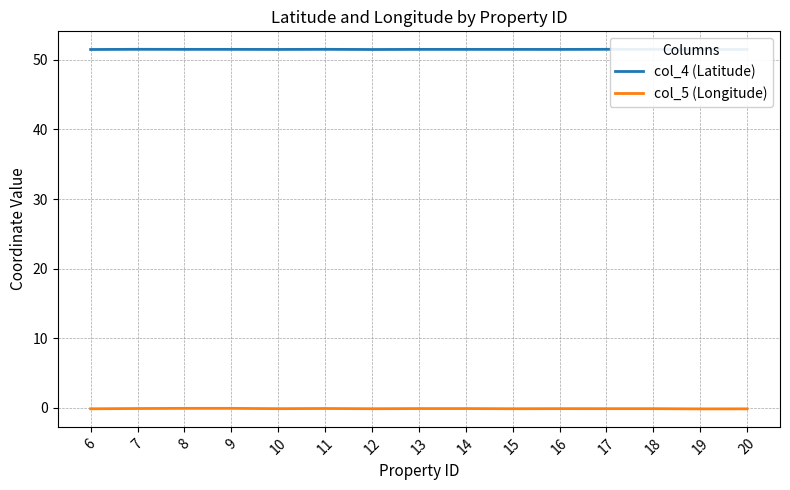

At how many categories does at least one series exceed 25?

15